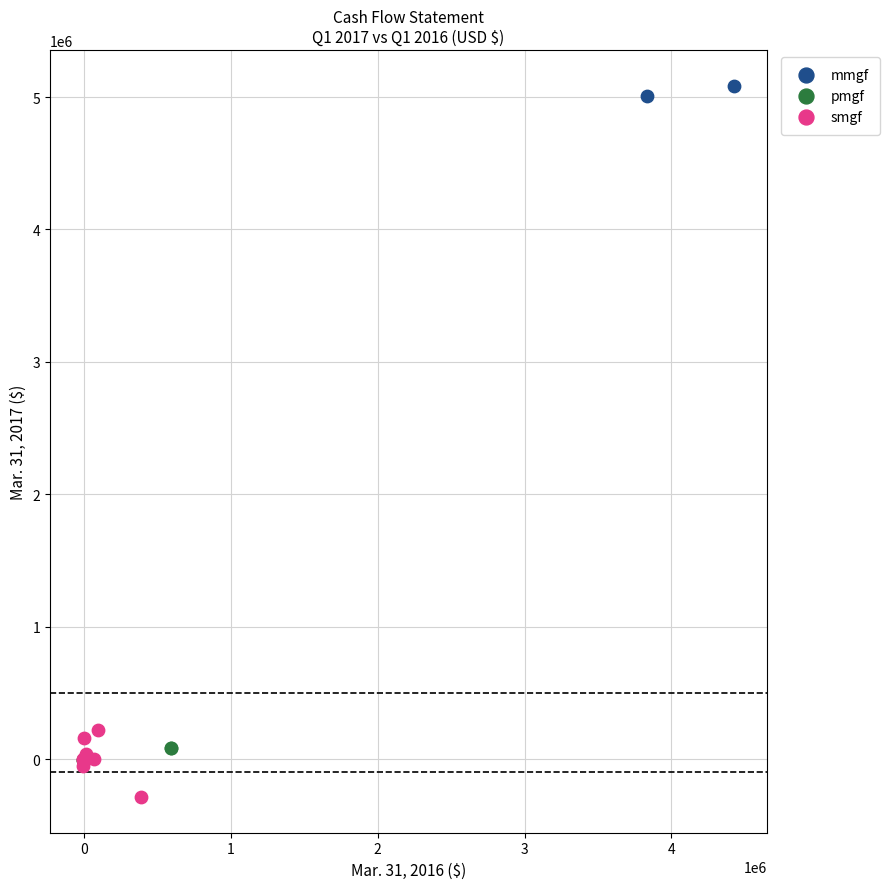

What are all the series names shown in the legend?

mmgf, pmgf, smgf